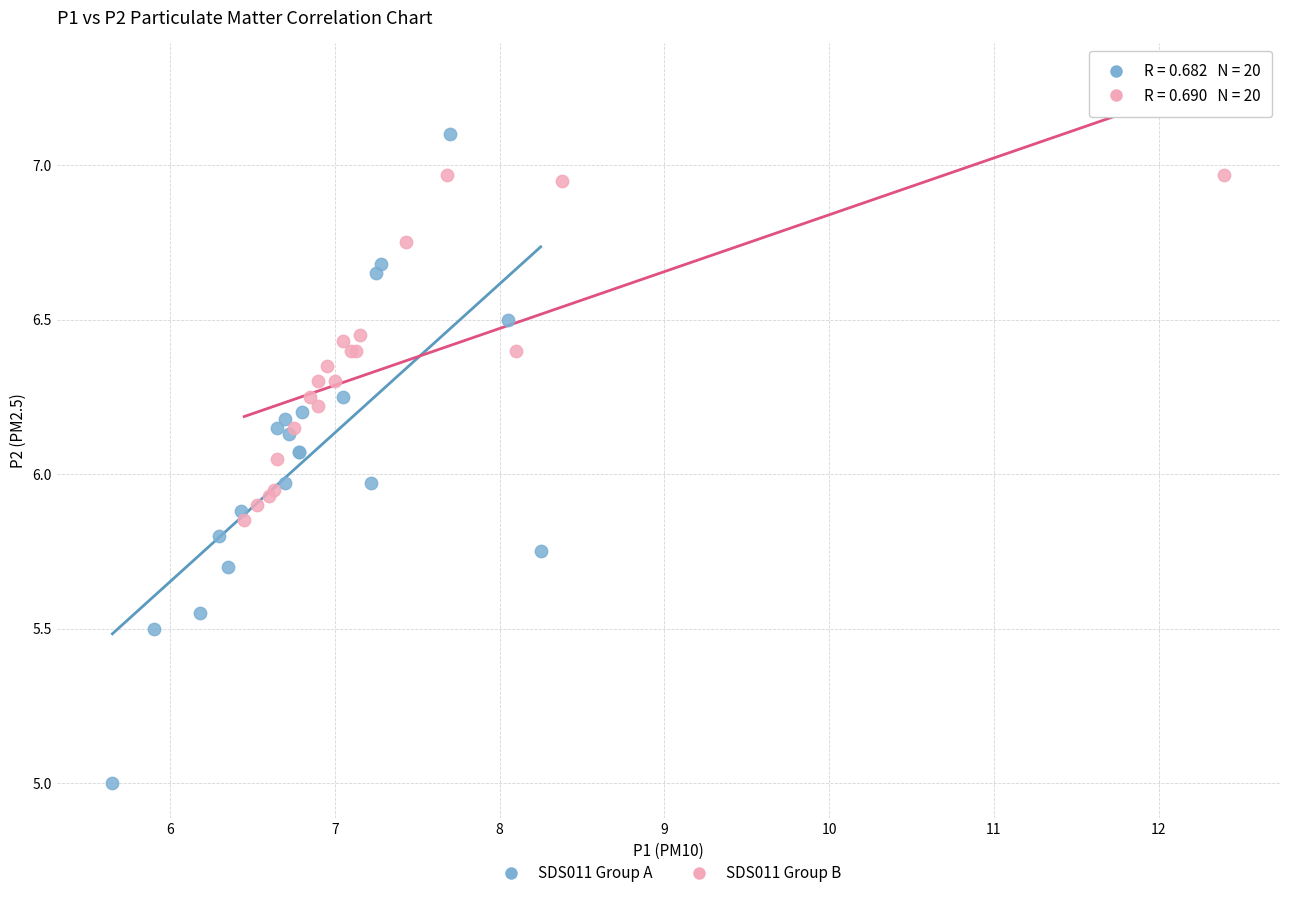

Which series reaches the maximum Y coordinate?

SDS011 Group A